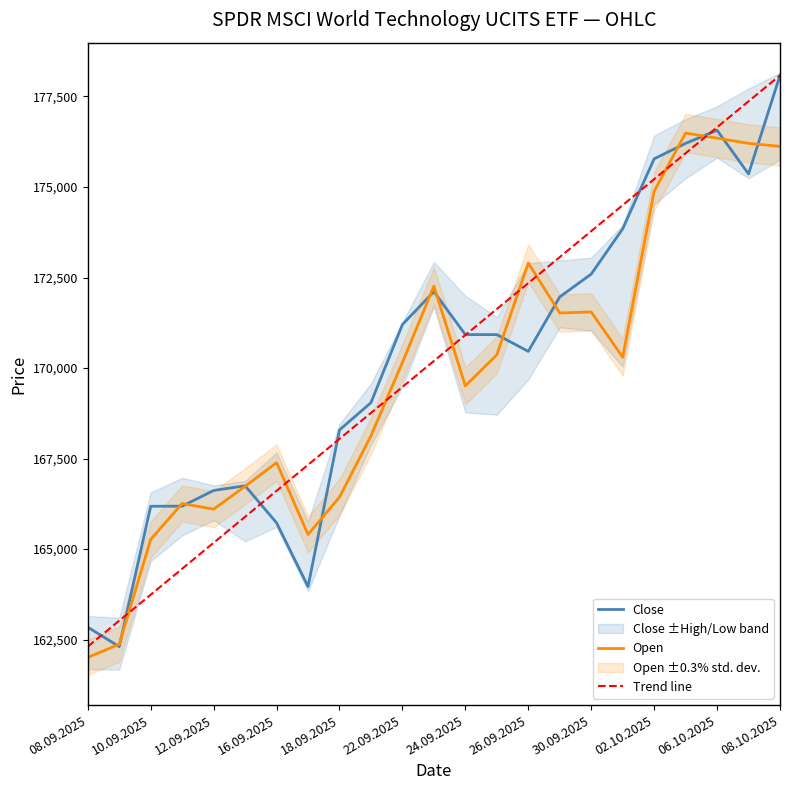

At how many categories does at least one series exceed 169489?

13